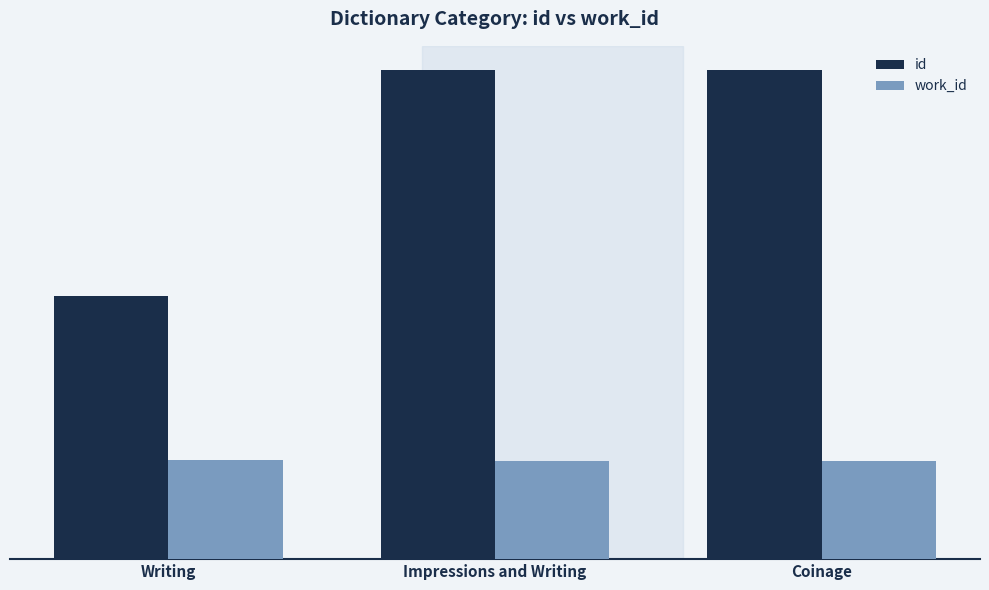

What is the label of the 1st bar from the right?

Coinage